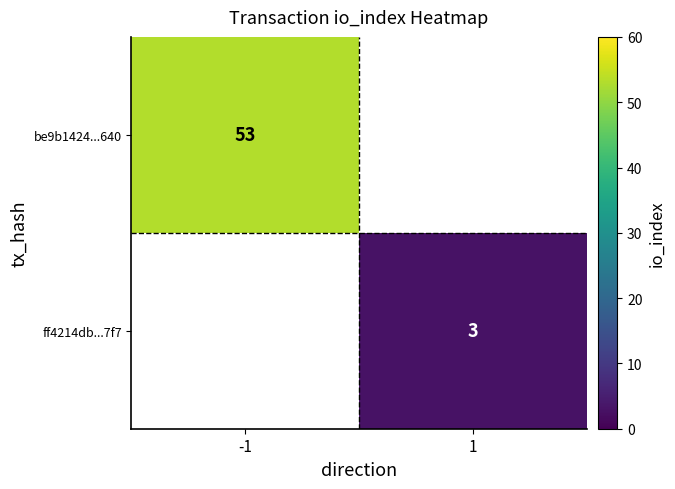

True or false: be9b1424...640 has a value of 21.5 at -1.

False